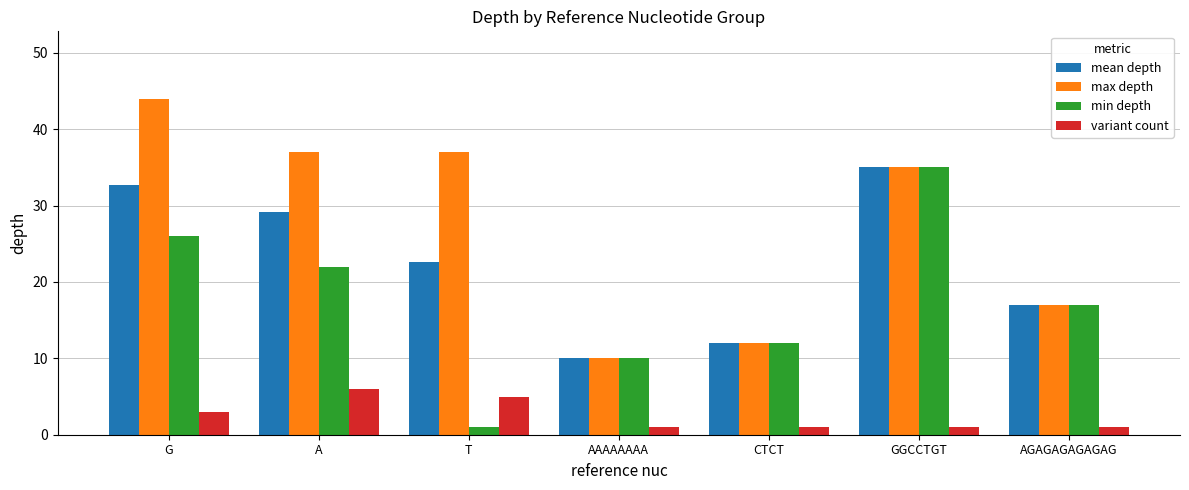

Rank the categories by min depth value from highest to lowest.

GGCCTGT, G, A, AGAGAGAGAGAG, CTCT, AAAAAAAA, T